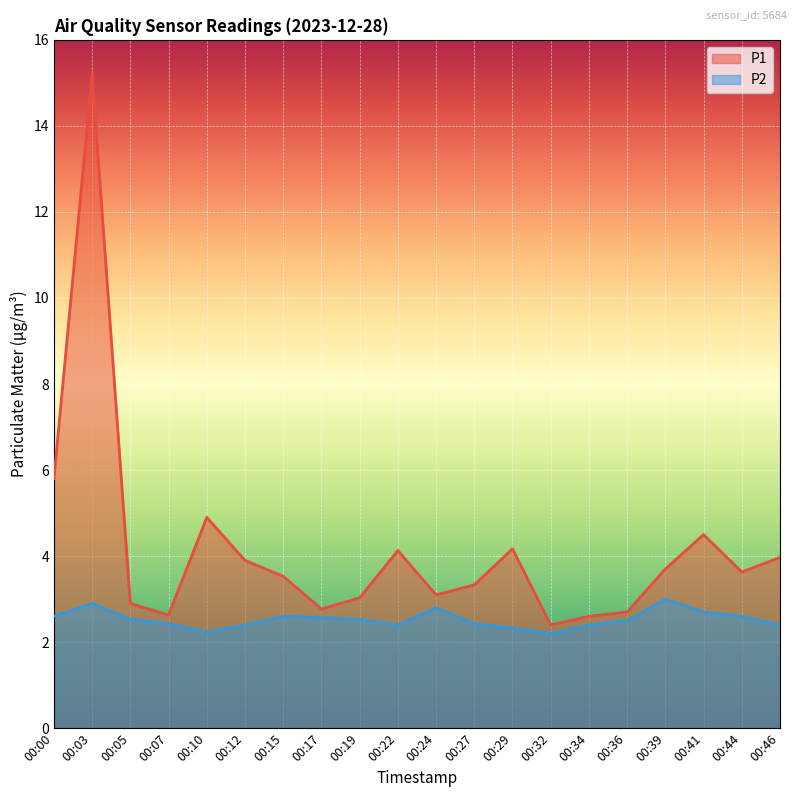

True or false: P2 and P1 intersect in this chart.

False